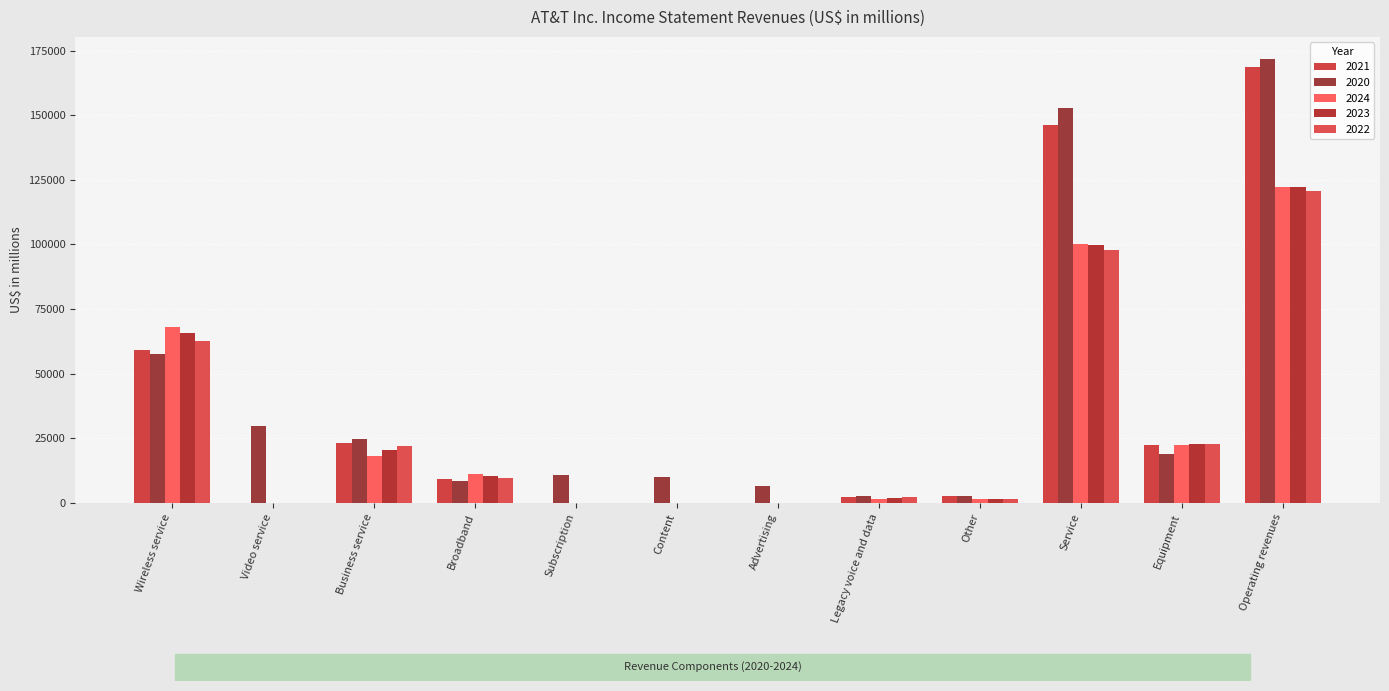

What value does the 2020 series have at Advertising, to the nearest 100?

6400